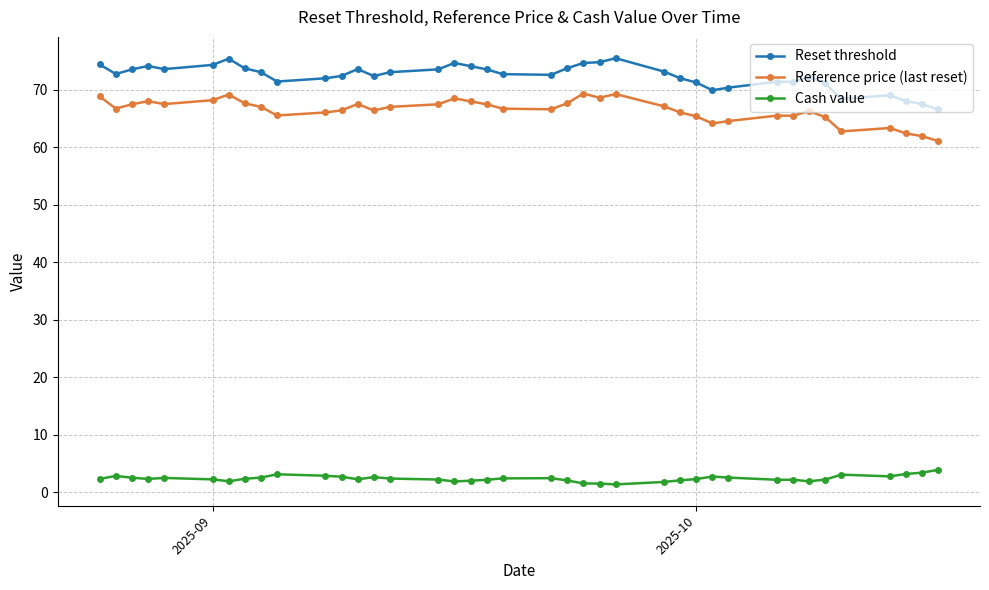

What are all the series names shown in the legend?

Reset threshold, Reference price (last reset), Cash value